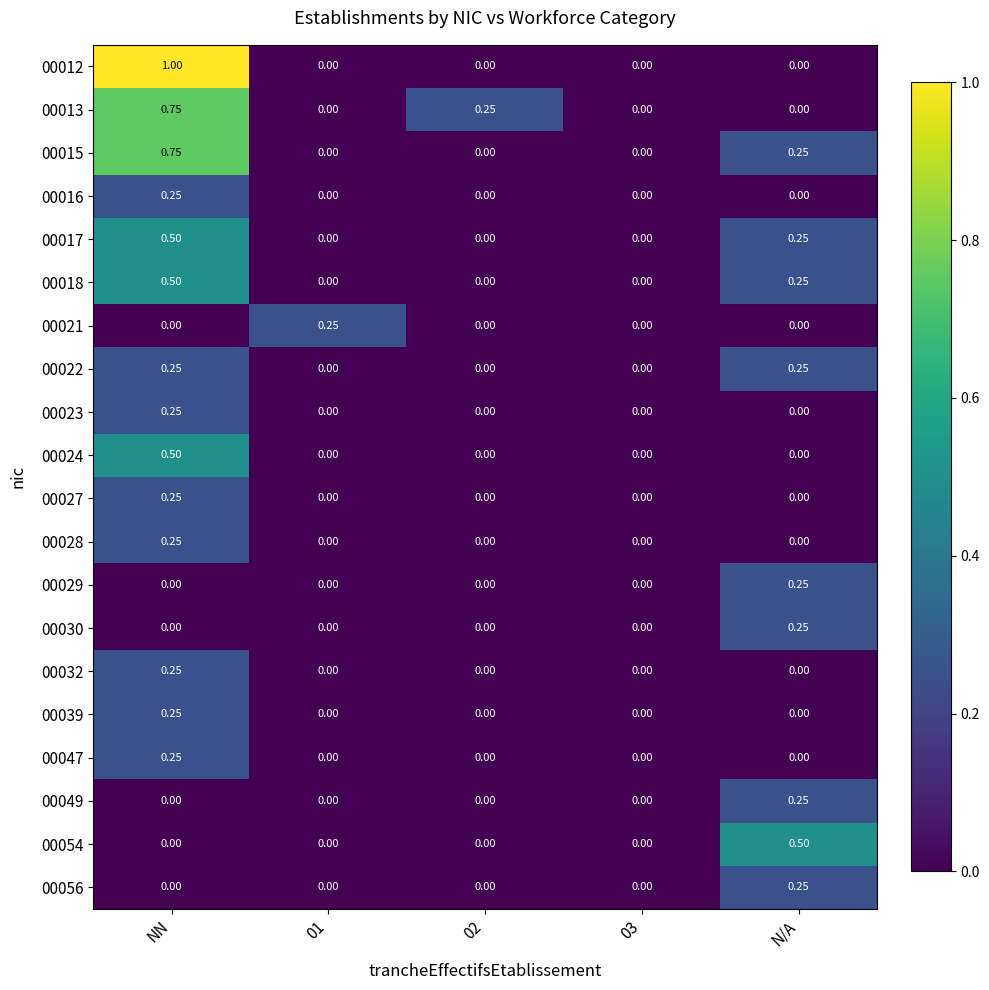

At which category is the sum across all series the highest?

NN